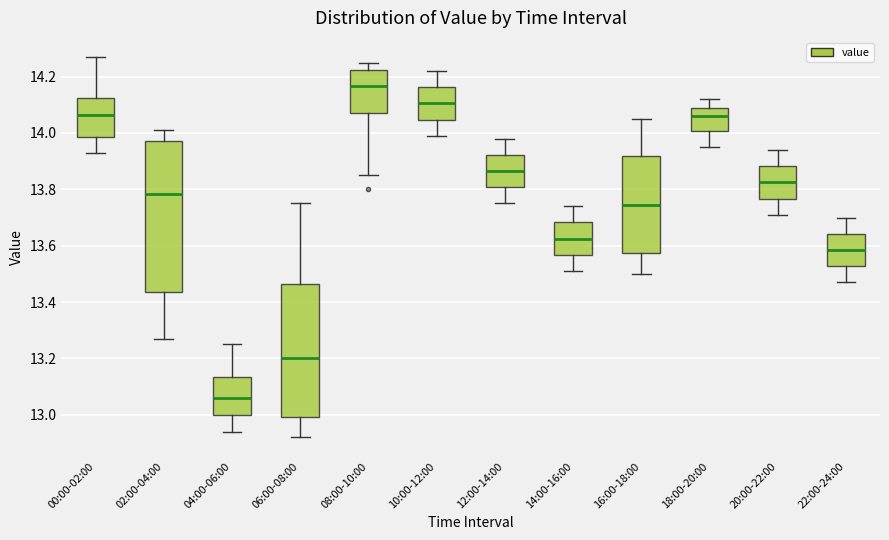

Reading left to right, transcribe this box plot: for each box, give where its median line is, the range the box spans, and where its two whiskers end, as read against the y-axis. The values are not printed on the chart, so give them approximately, as read against the axis.

00:00-02:00: median 14.06, box 13.98 to 14.12, whiskers 13.94 to 14.28
02:00-04:00: median 13.78, box 13.44 to 13.98, whiskers 13.28 to 14.02
04:00-06:00: median 13.06, box 13.00 to 13.14, whiskers 12.94 to 13.26
06:00-08:00: median 13.20, box 13.00 to 13.46, whiskers 12.92 to 13.76
08:00-10:00: median 14.16, box 14.08 to 14.22, whiskers 13.86 to 14.26
10:00-12:00: median 14.10, box 14.04 to 14.16, whiskers 14.00 to 14.22
12:00-14:00: median 13.86, box 13.80 to 13.92, whiskers 13.76 to 13.98
14:00-16:00: median 13.62, box 13.56 to 13.68, whiskers 13.52 to 13.74
16:00-18:00: median 13.74, box 13.58 to 13.92, whiskers 13.50 to 14.06
18:00-20:00: median 14.06, box 14.00 to 14.10, whiskers 13.96 to 14.12
20:00-22:00: median 13.82, box 13.76 to 13.88, whiskers 13.72 to 13.94
22:00-24:00: median 13.58, box 13.52 to 13.64, whiskers 13.48 to 13.70